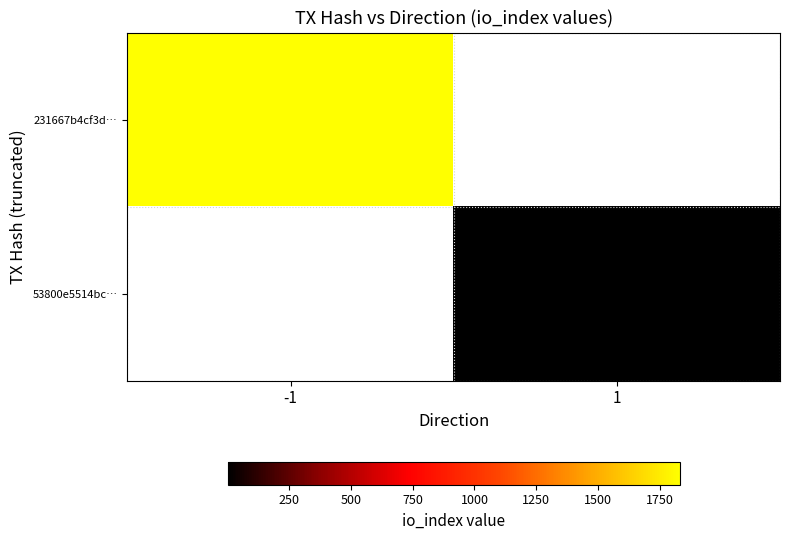

What is the minimum value for 231667b4cf3d…?

1831.0